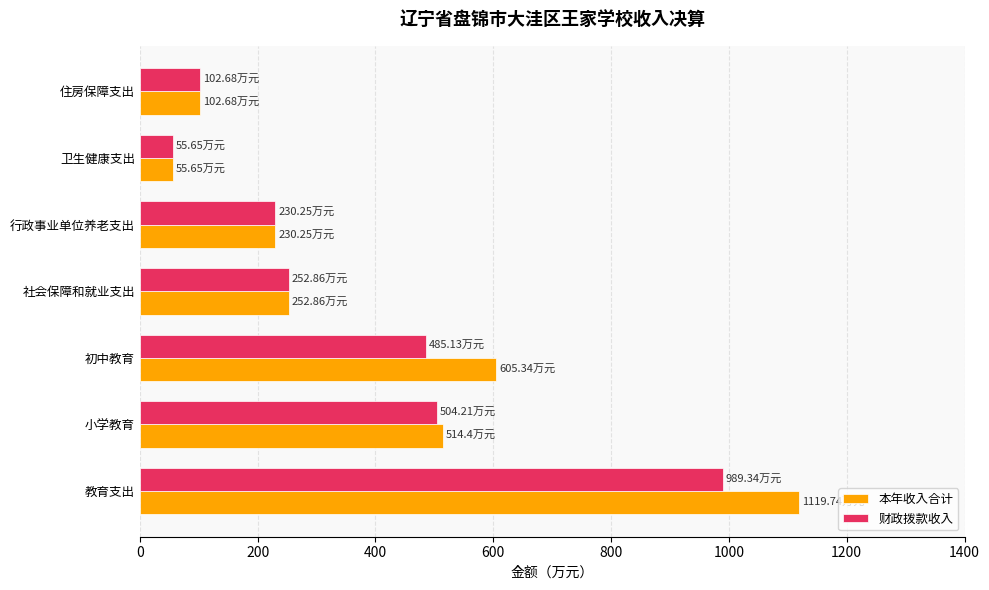

Which series has the widest spread of values?

本年收入合计